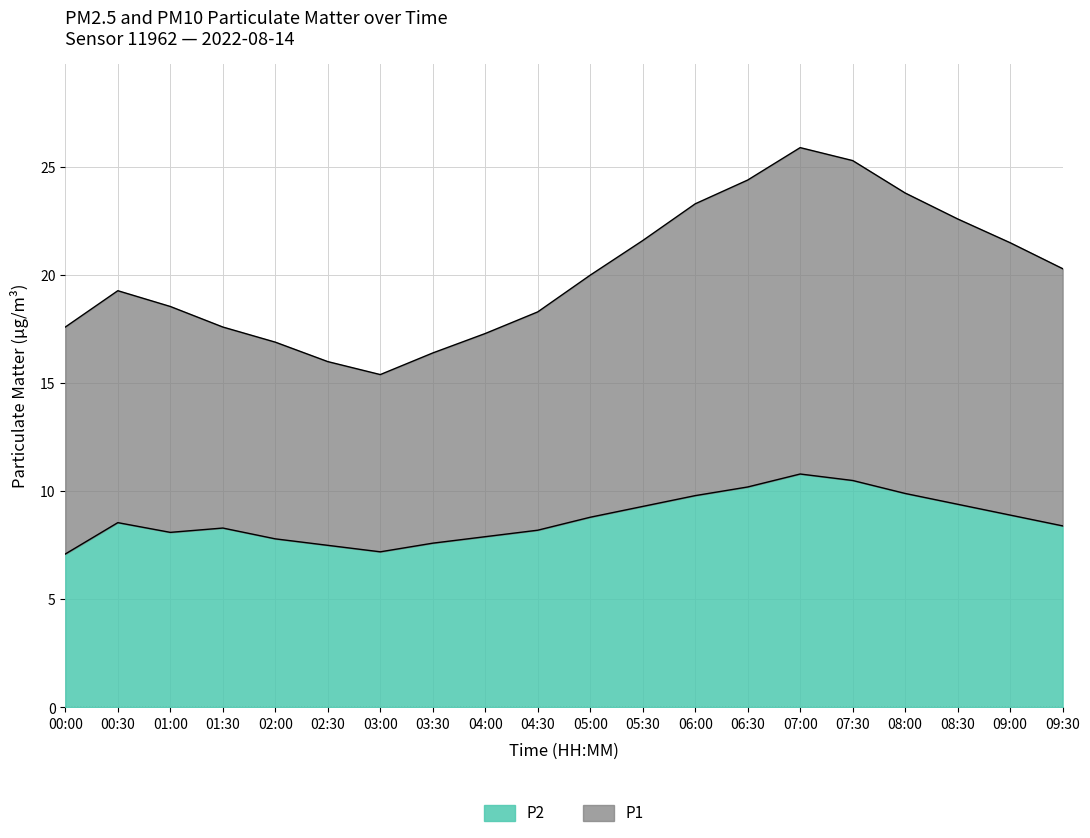

Which has a higher value, 07:30 or 09:30?

07:30